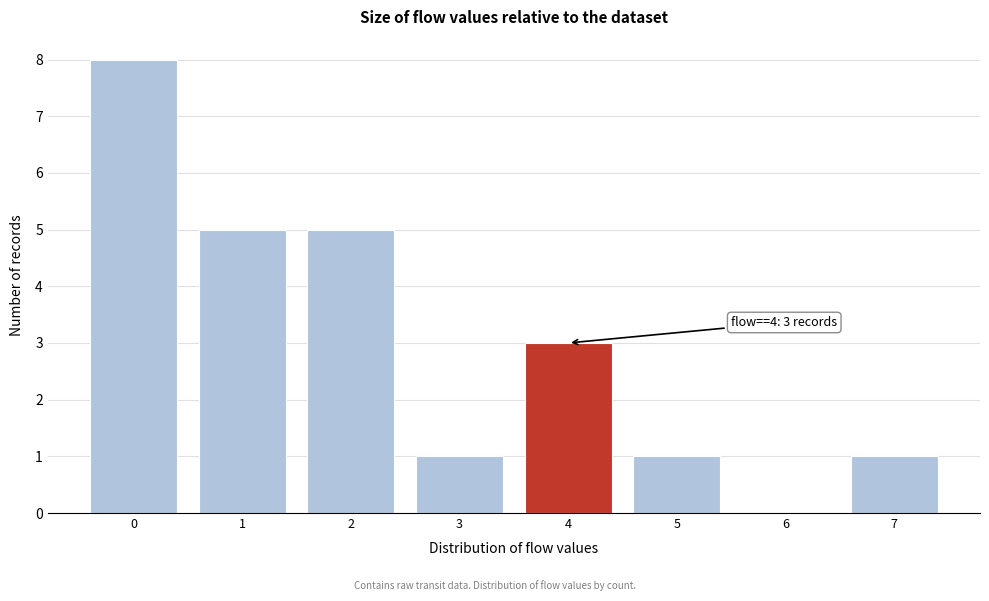

Reading left to right, list all the values displayed in this chart.

0=8	1=5	2=5	3=1	4=3	5=1	6=0	7=1